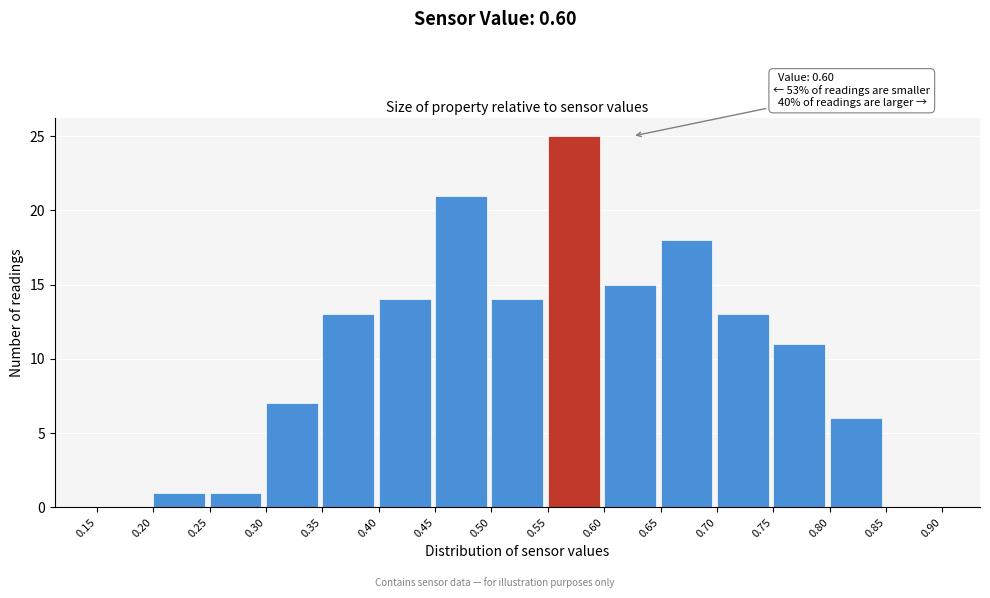

Which range on the x-axis has the tallest bar?

0.55 to 0.60